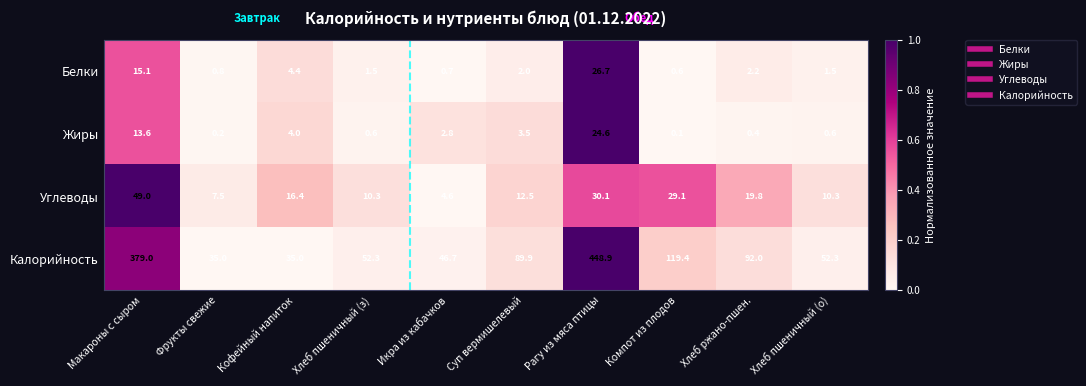

At which label does Белки first exceed 2?

Макароны с сыром